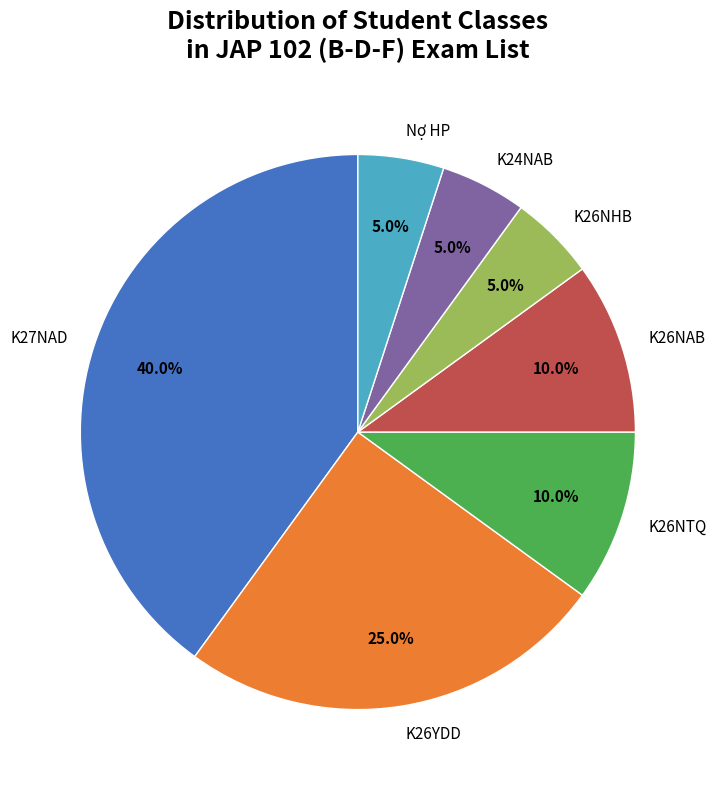

How many slices are in this pie chart?

7